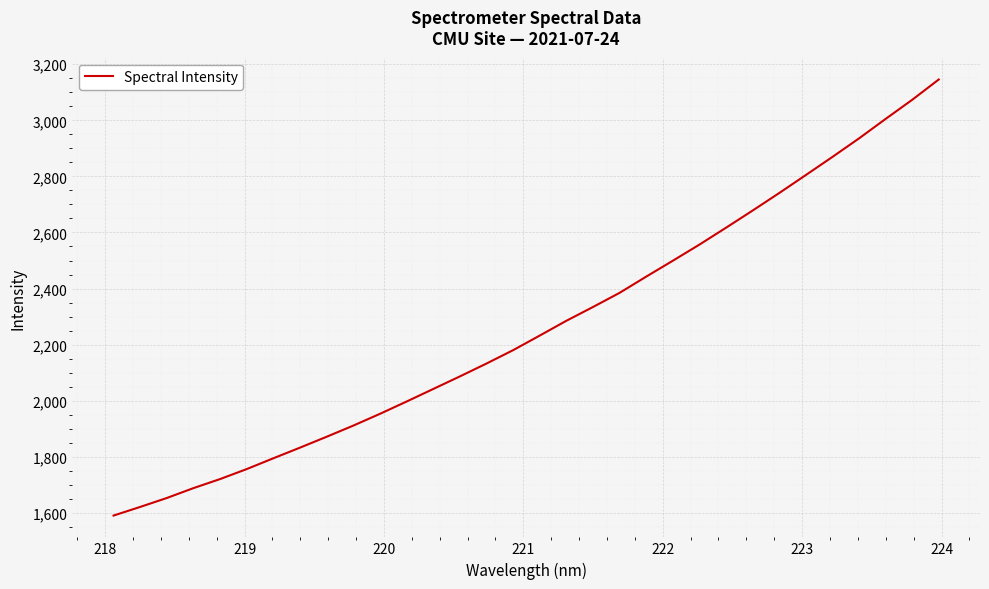

What is the smallest value displayed?

1590.5